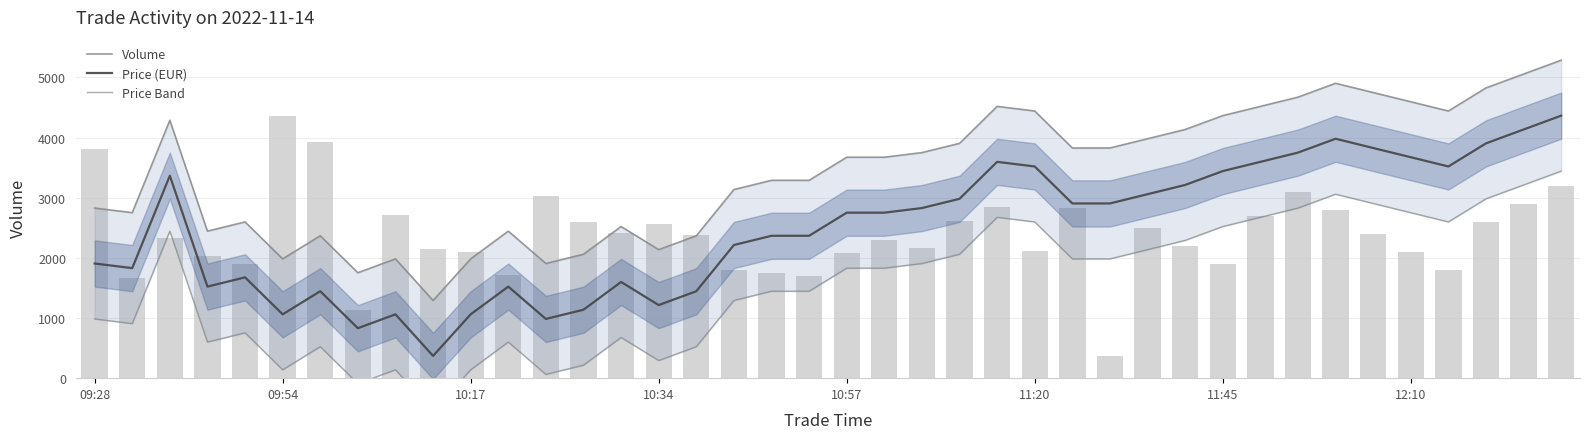

What is the difference between the second highest and second lowest values in the Price series?

3303.6